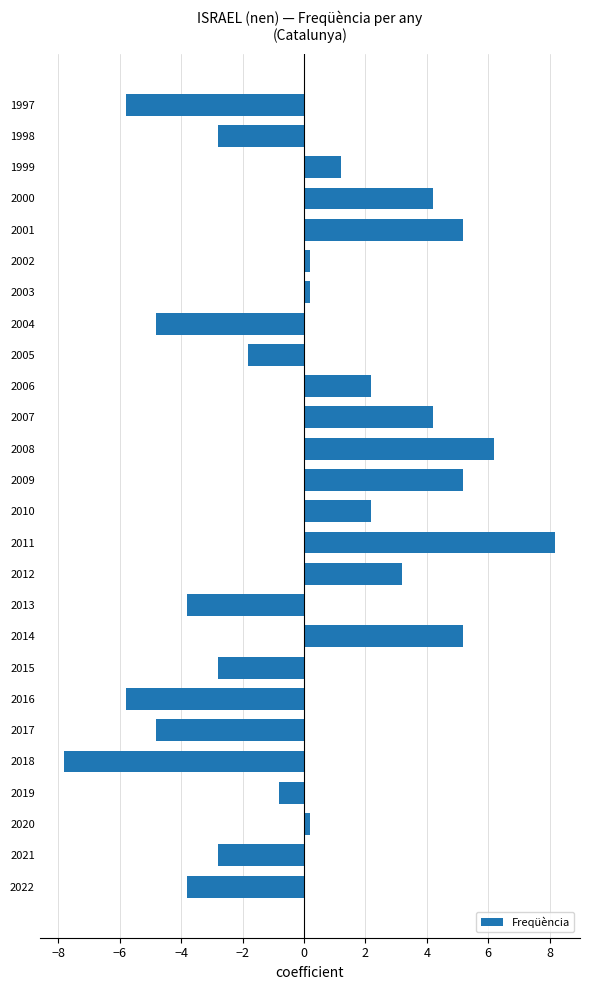

Count the number of data series in this chart.

1